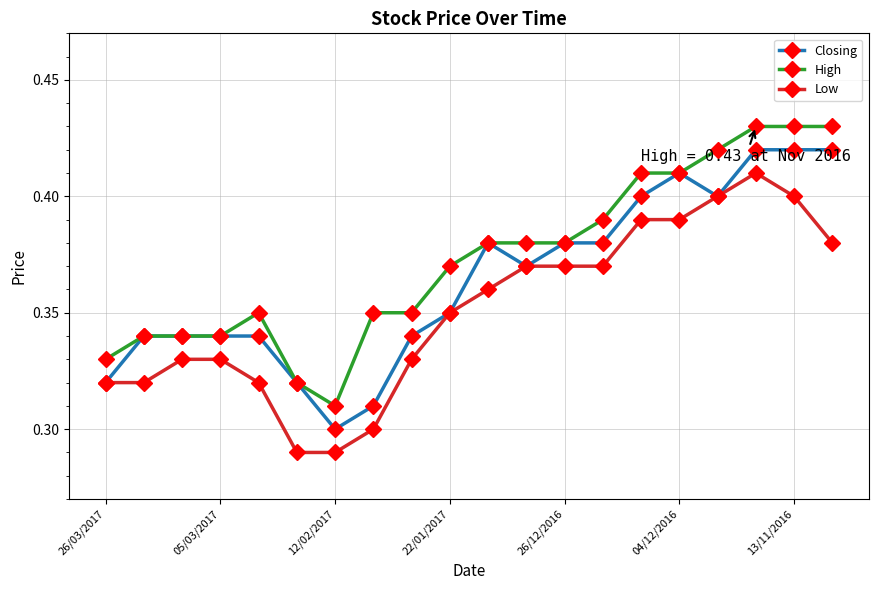

At how many categories does at least one series exceed 0?

20